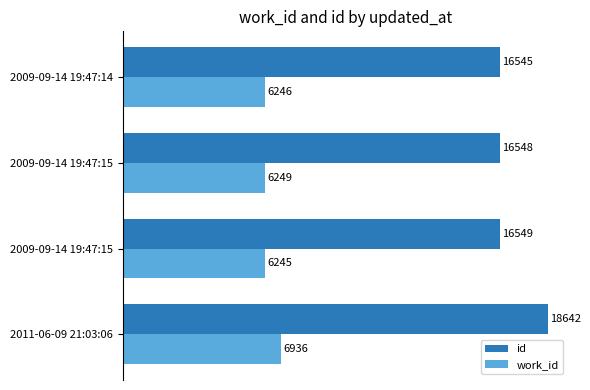

What are all the series names shown in the legend?

id, work_id